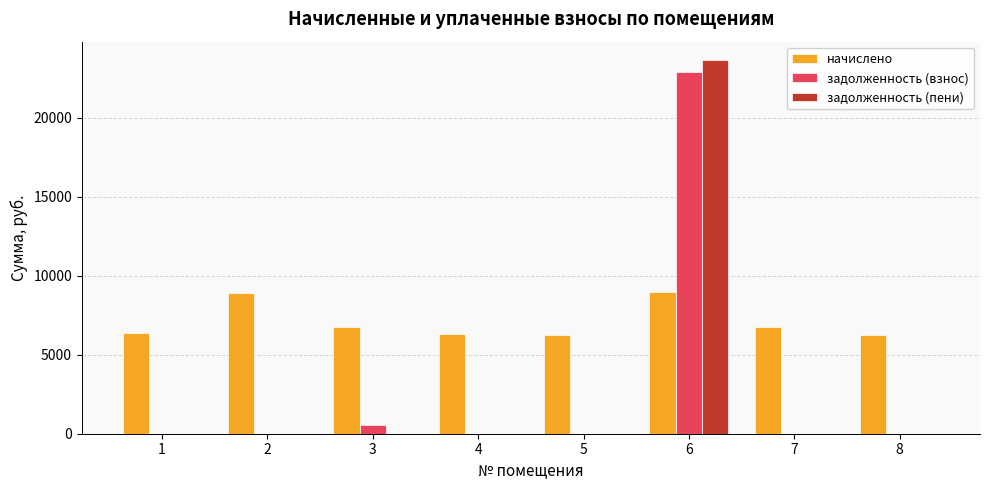

Is the value of начислено at 3 greater than the value of задолженность (пени) at 7?

Yes